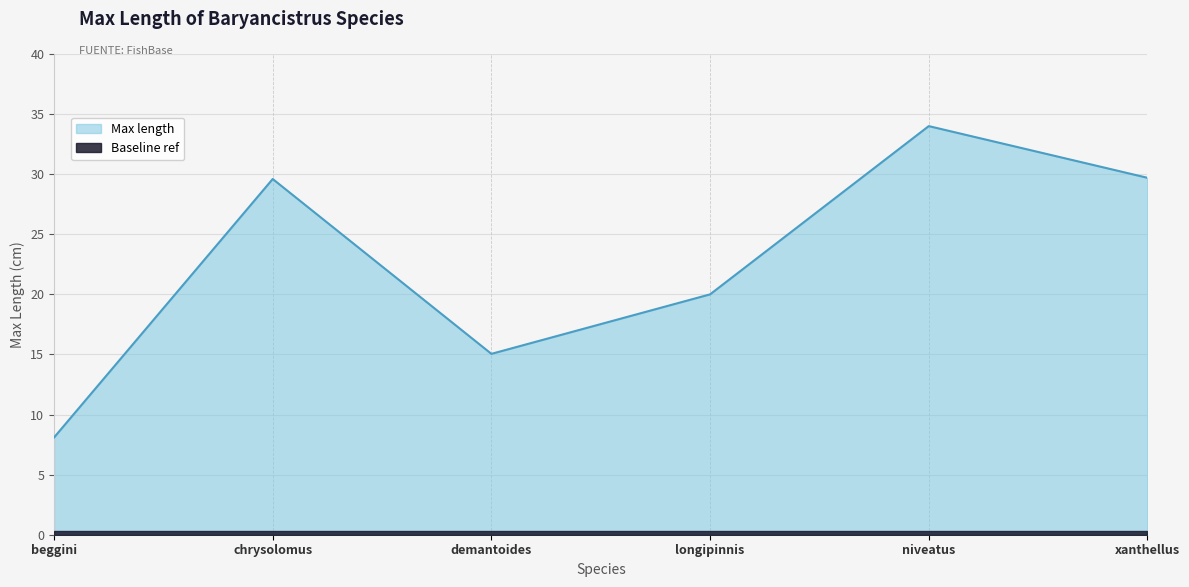

Which category has the highest value across all series?

niveatus